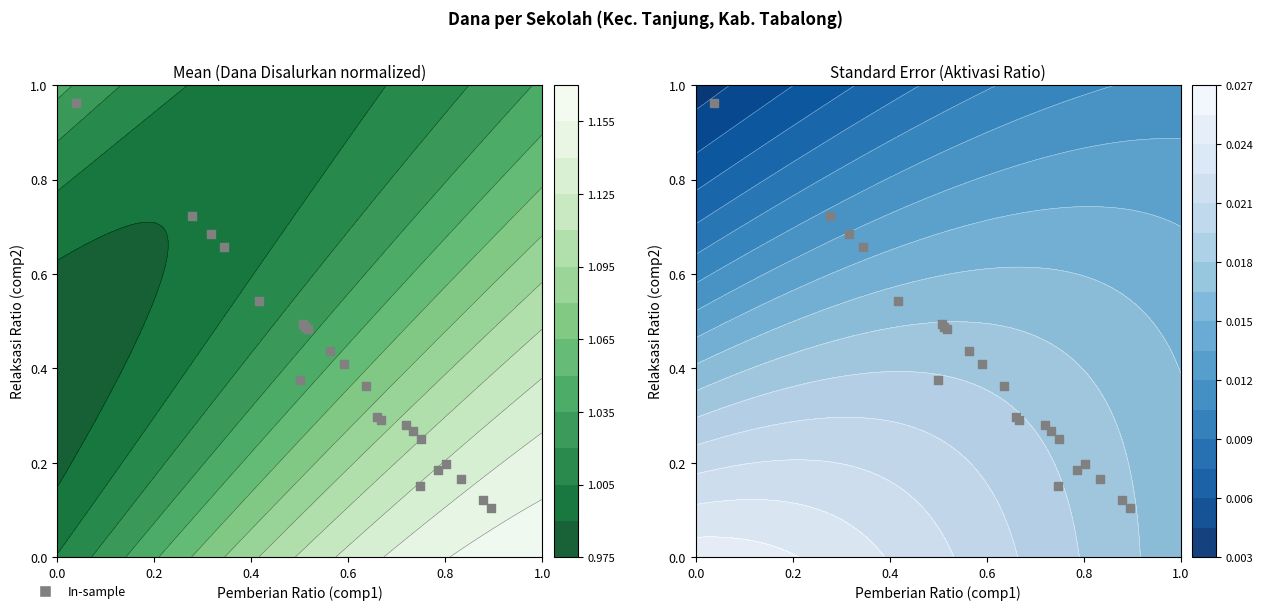

True or false: the data shows 1.6 at 22.

False